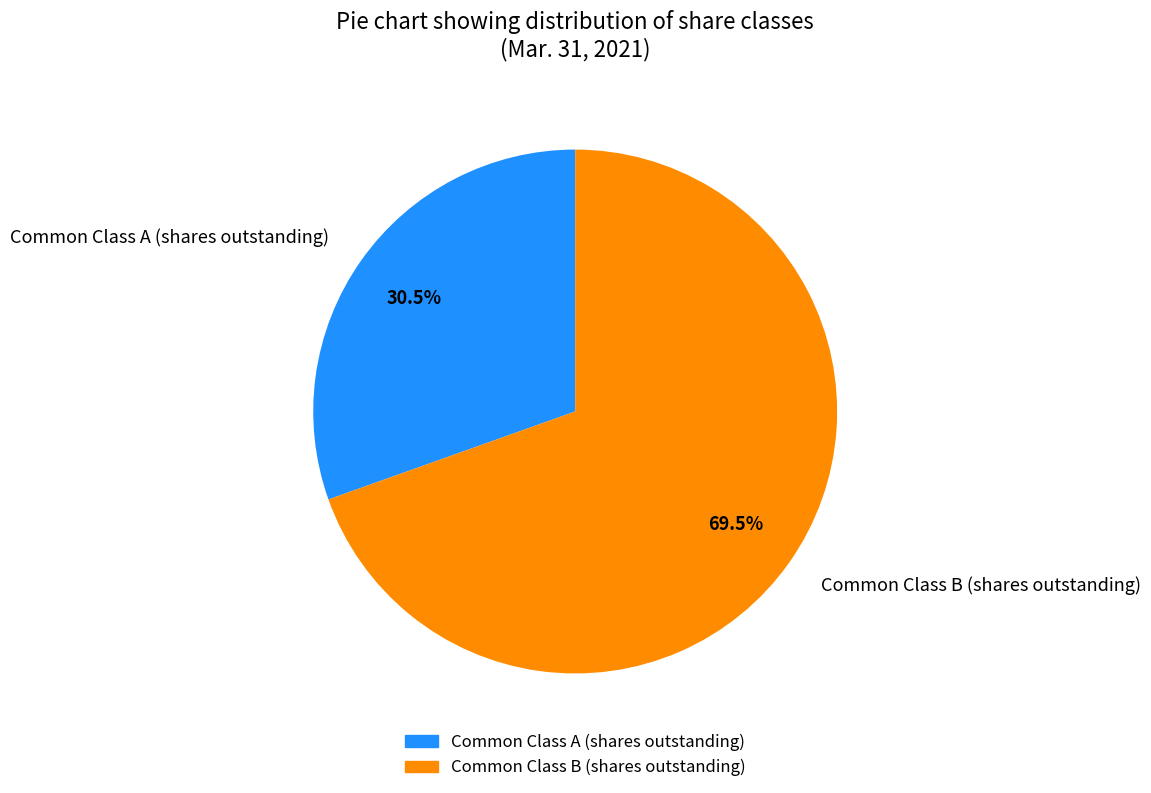

Is there any slice that represents more than half of the pie?

Yes